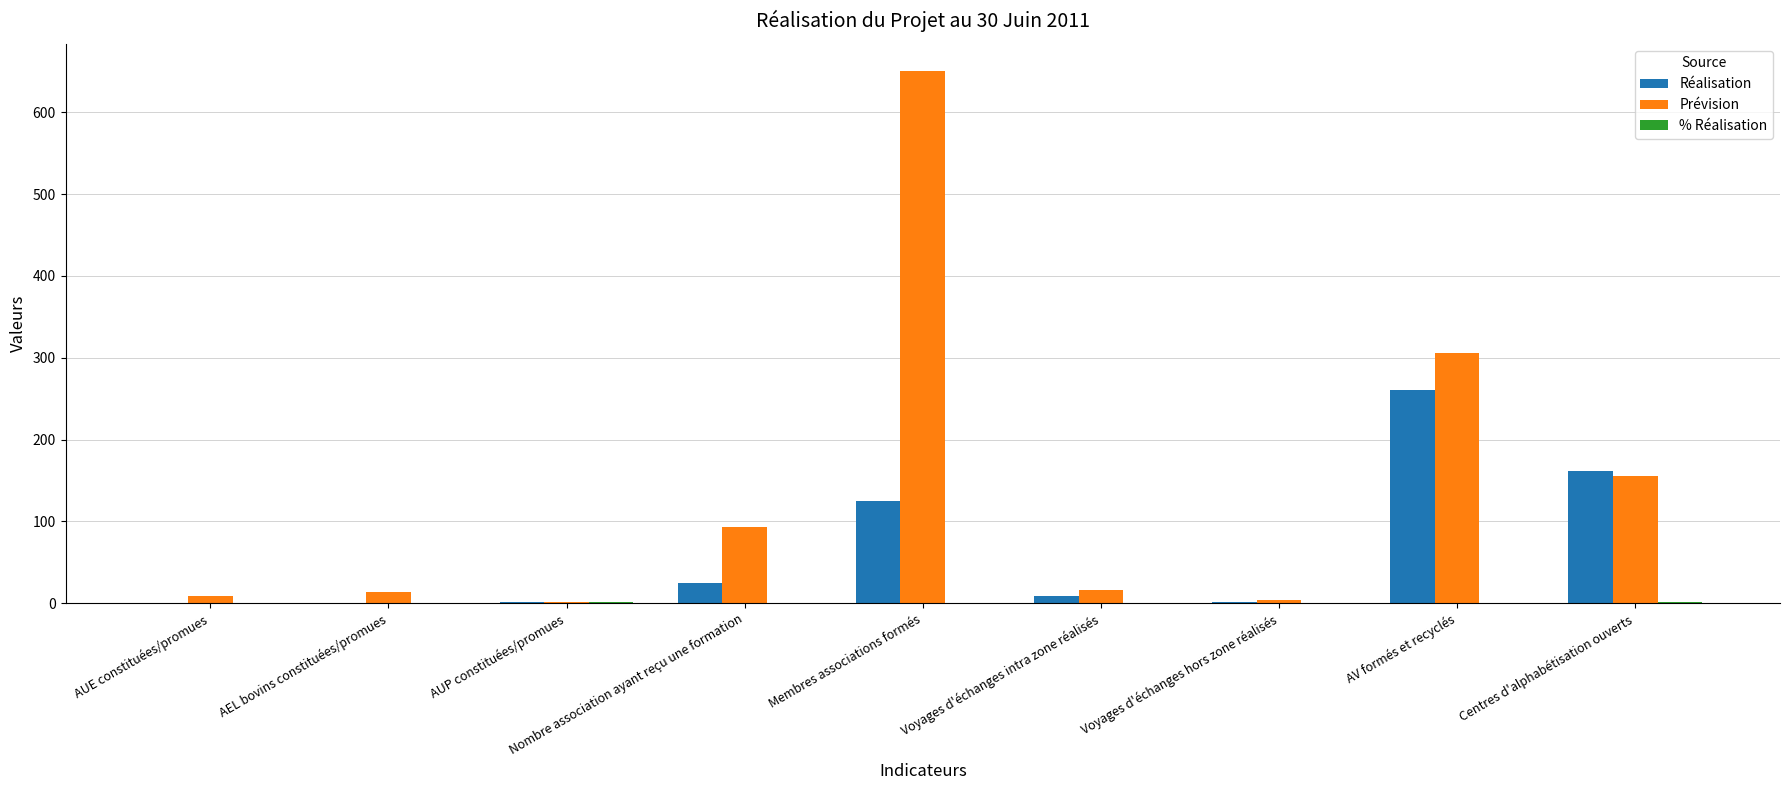

At which label is Prévision closest to 326?

AV formés et recyclés